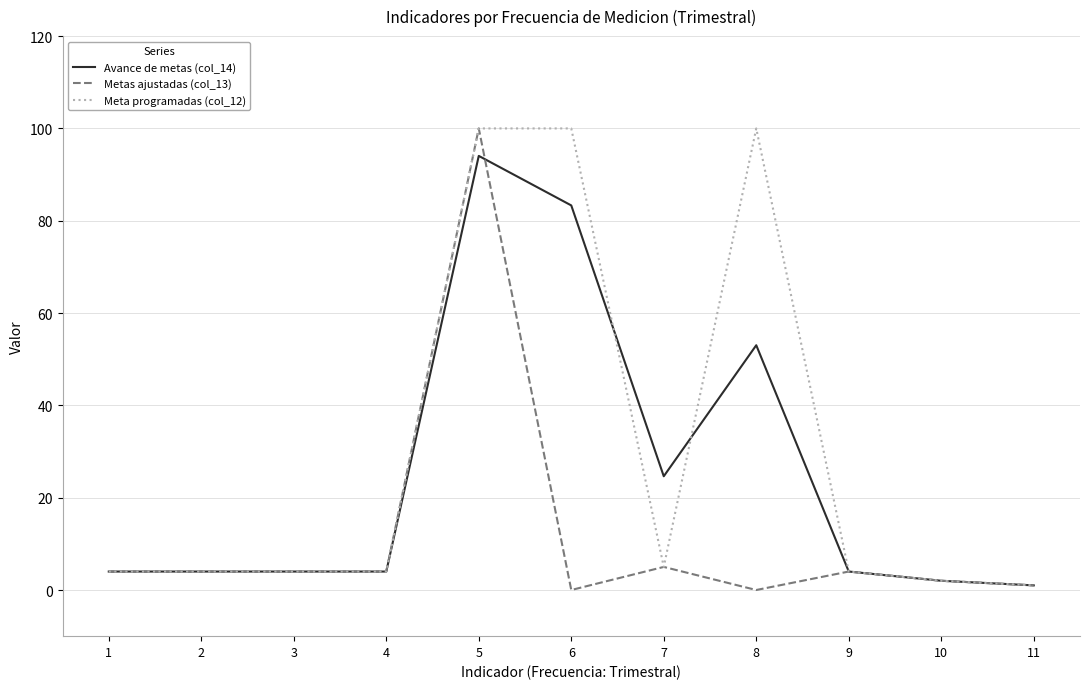

True or false: Metas ajustadas (col_13) and Avance de metas (col_14) cross at least once.

True